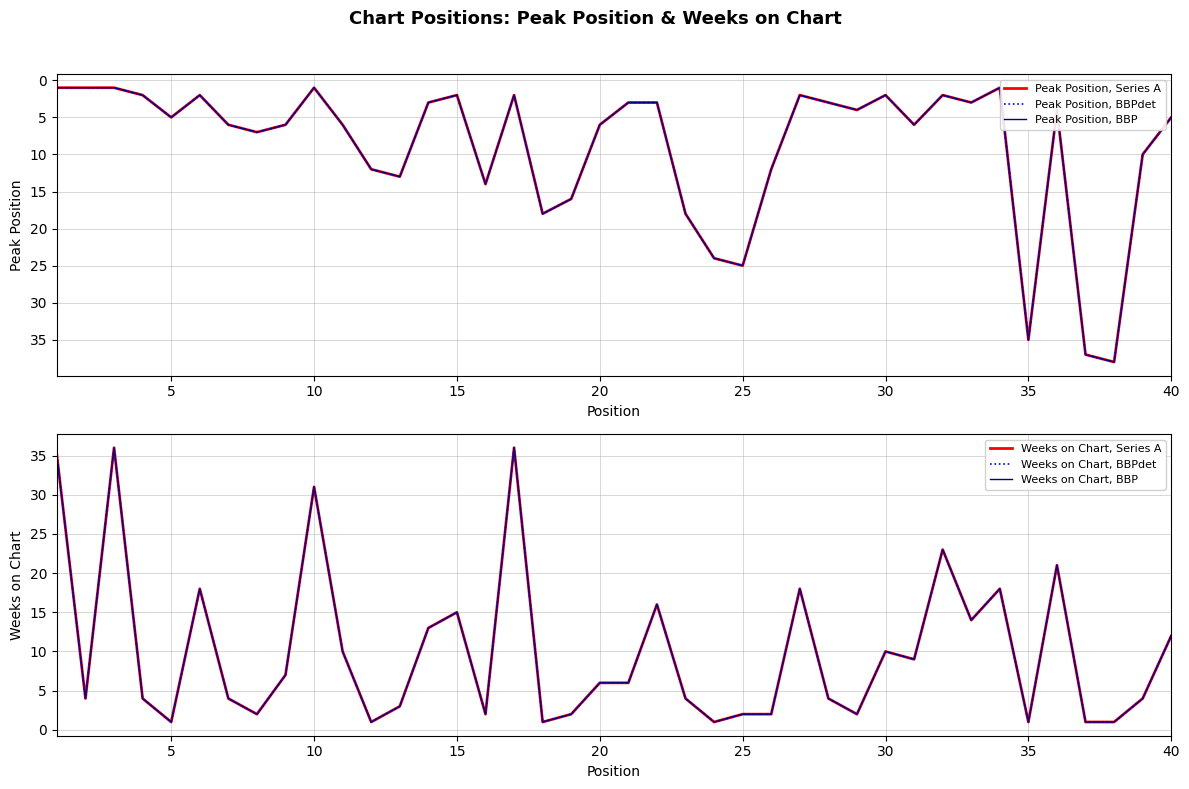

What is the smallest value displayed?

1